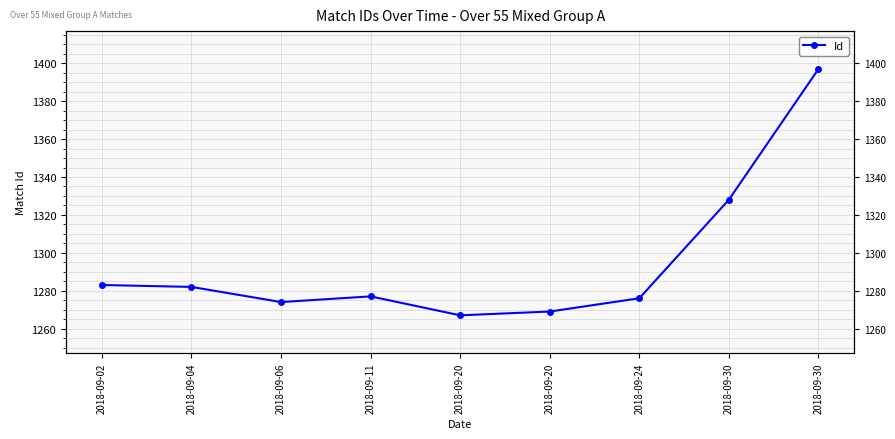

What value does the data have at 2018-09-11, to the nearest 5?

1275